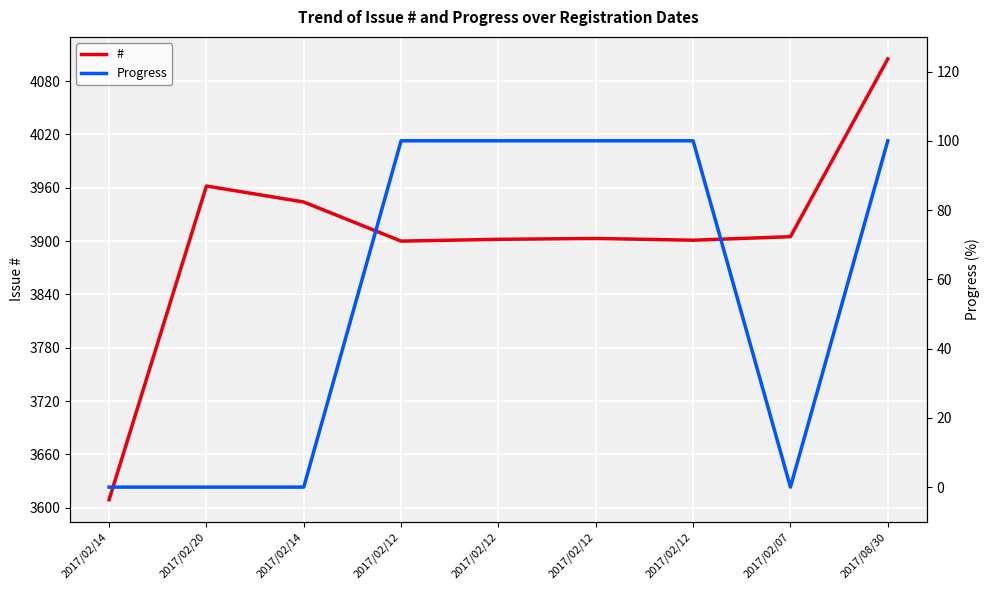

How many data points in # are above 3903?

4